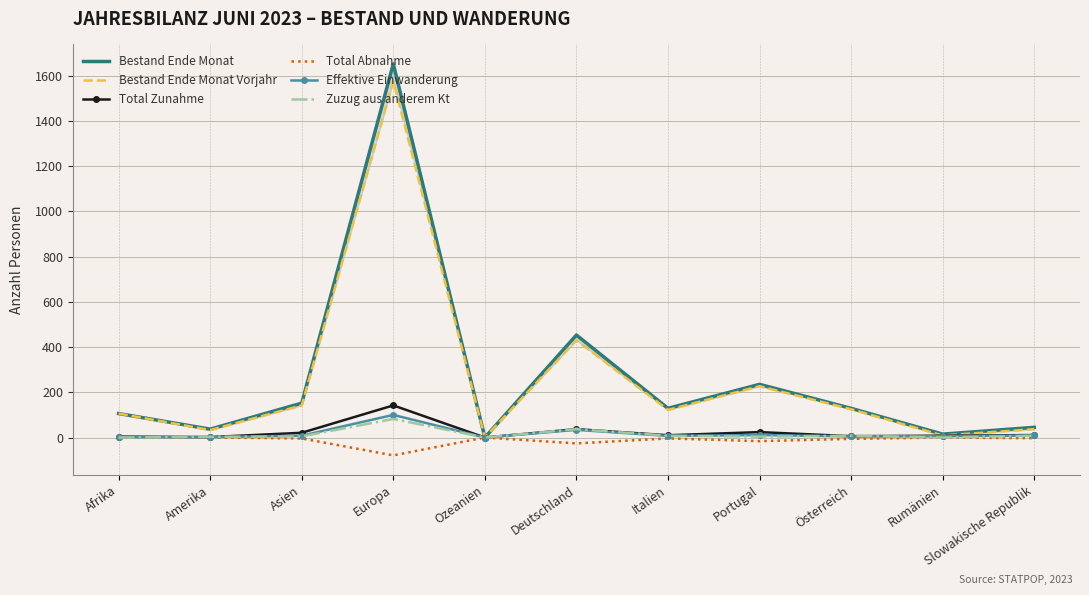

Count the number of data series in this chart.

6